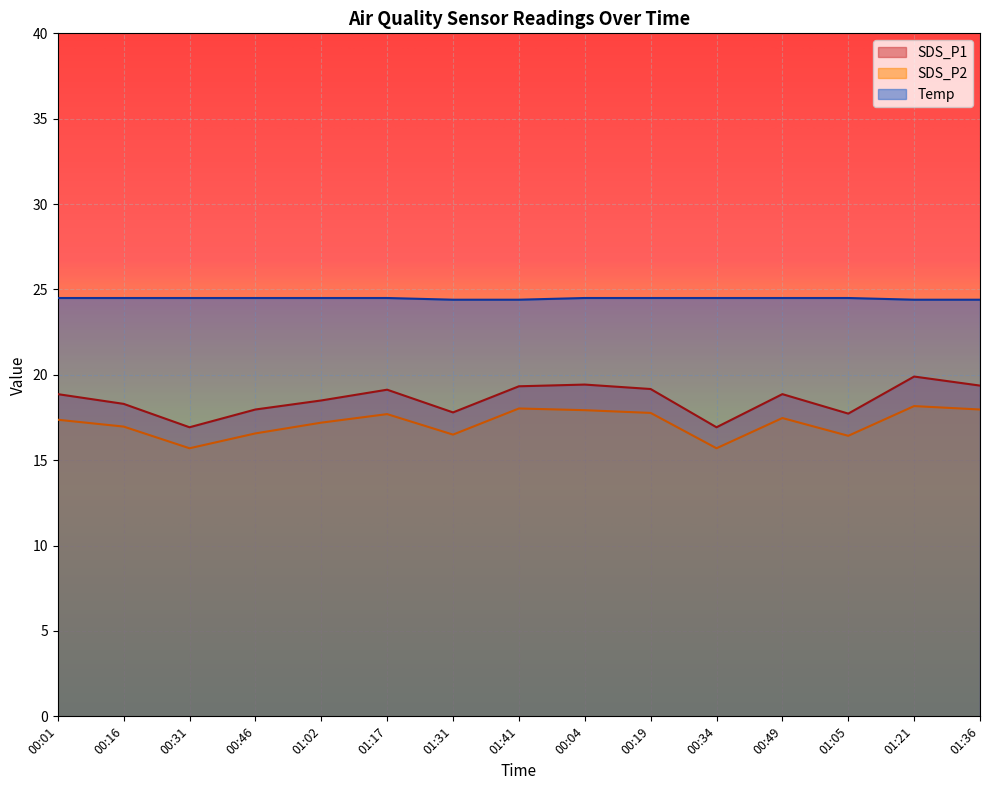

At which label is Temp closest to 24?

01:31